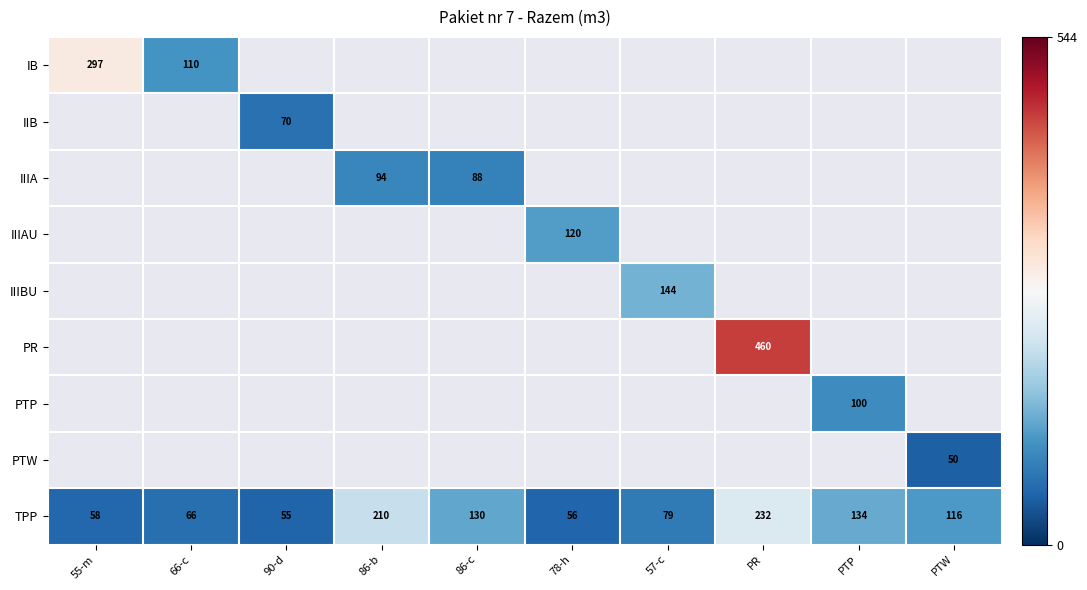

What is the spread (max minus min) of values at 66-c?

44.0